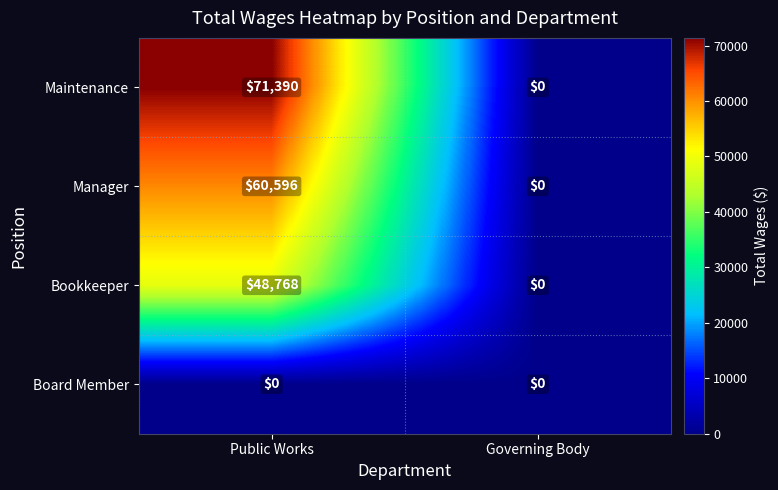

Count the number of categories in the chart.

2